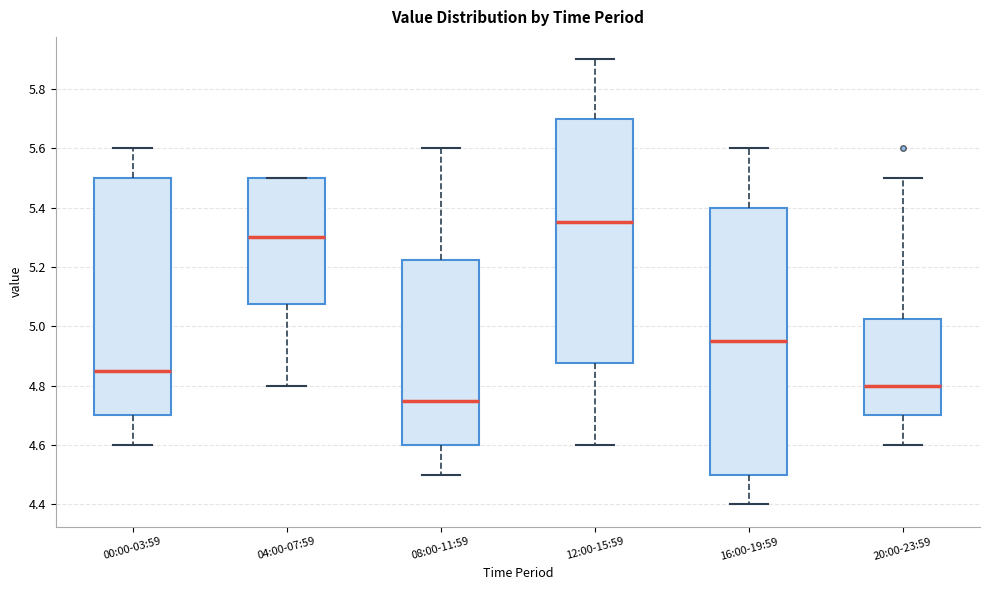

Comparing the boxes themselves (not the whiskers), which one is the tallest?

16:00-19:59